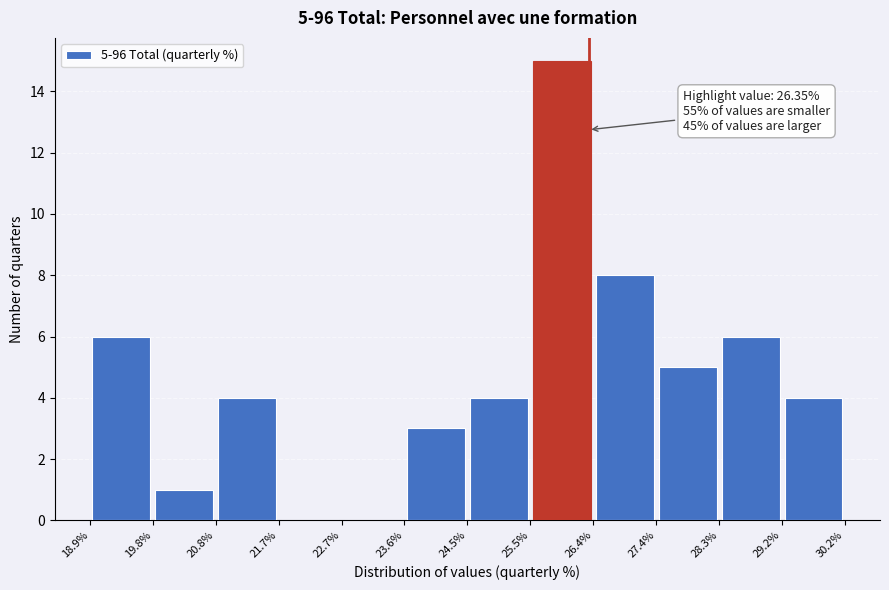

Which range on the x-axis has the tallest bar?

25.5% to 26.4%